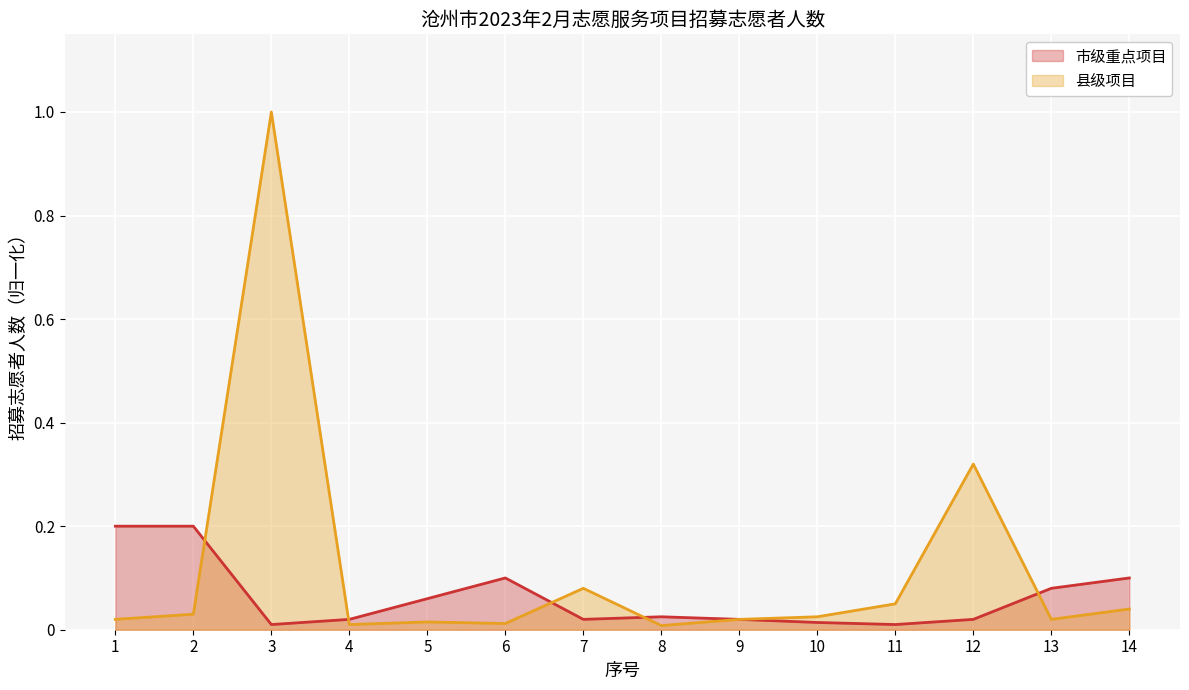

Which series changed the most between 3 and 13?

县级项目